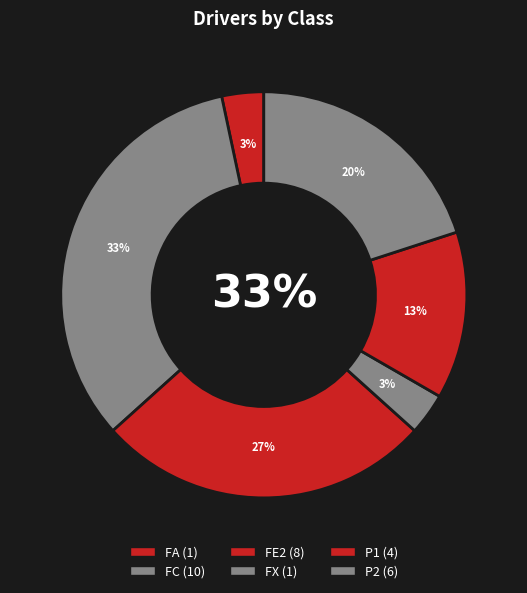

How many segments does this pie chart have?

6